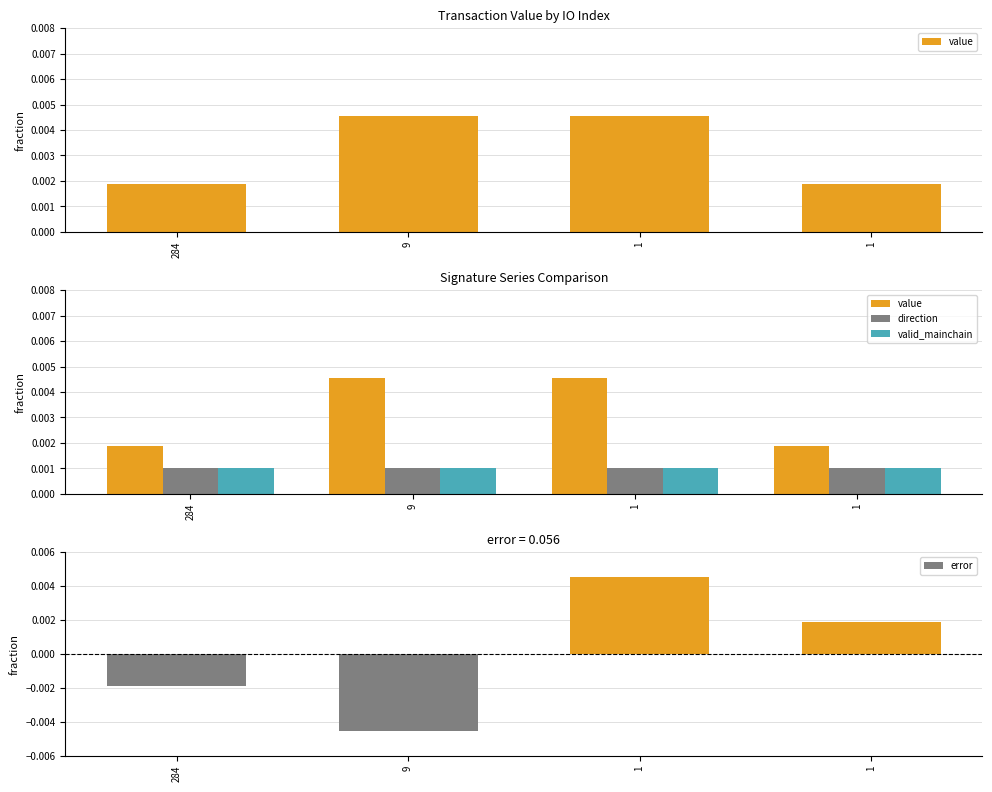

Which series has the largest total across all categories?

value